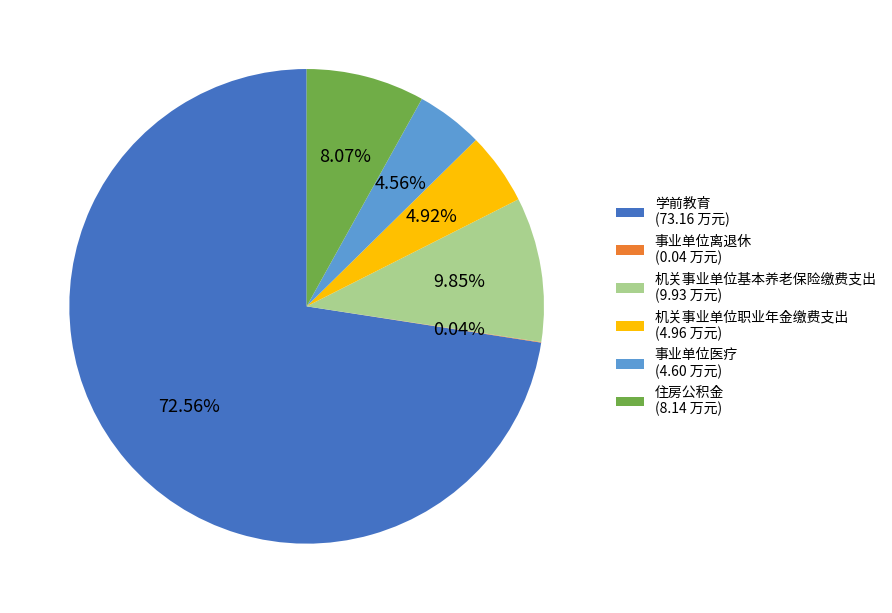

Between 学前教育 (73.16 万元) and 机关事业单位基本养老保险缴费支出 (9.93 万元), which is larger?

学前教育 (73.16 万元)